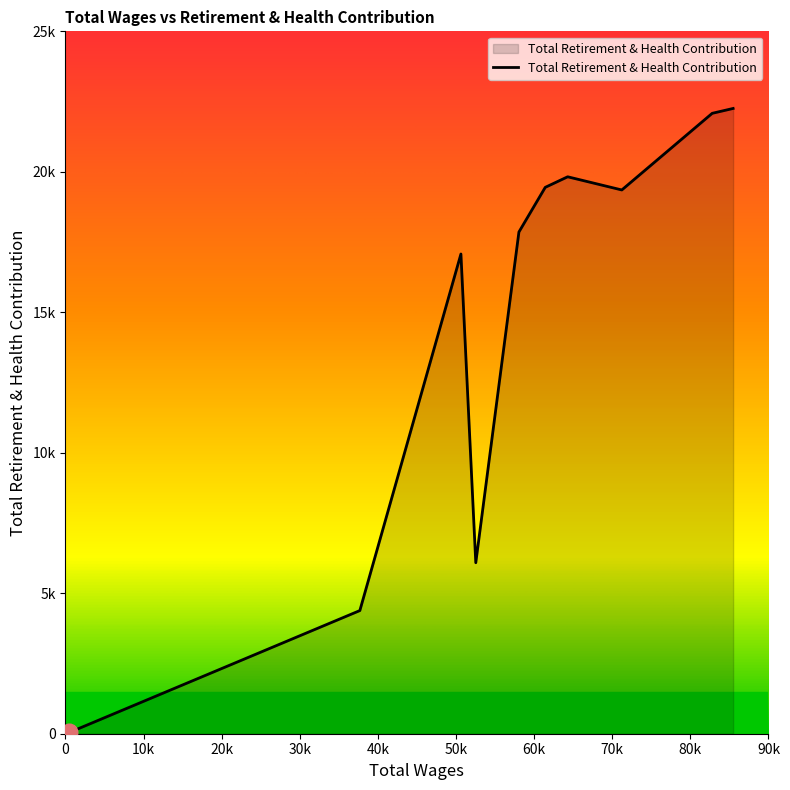

Rank the categories by value from lowest to highest.

440.0, 1485.0, 37693.0, 52535.0, 50632.0, 58058.0, 71229.0, 61428.0, 64298.0, 82802.0, 85479.0